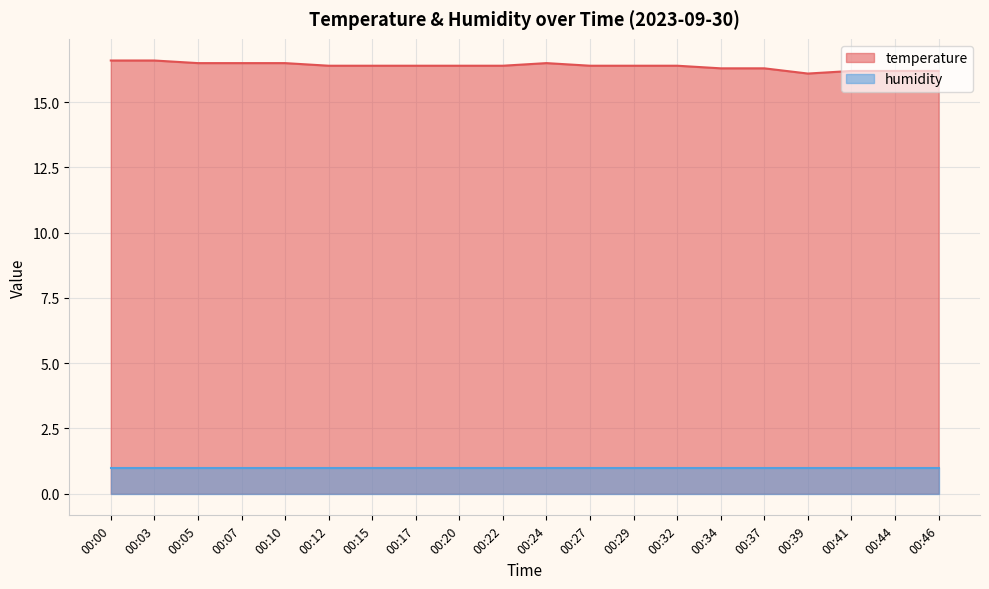

The chart shows a value of 16.6 at 00:03. True or false?

True